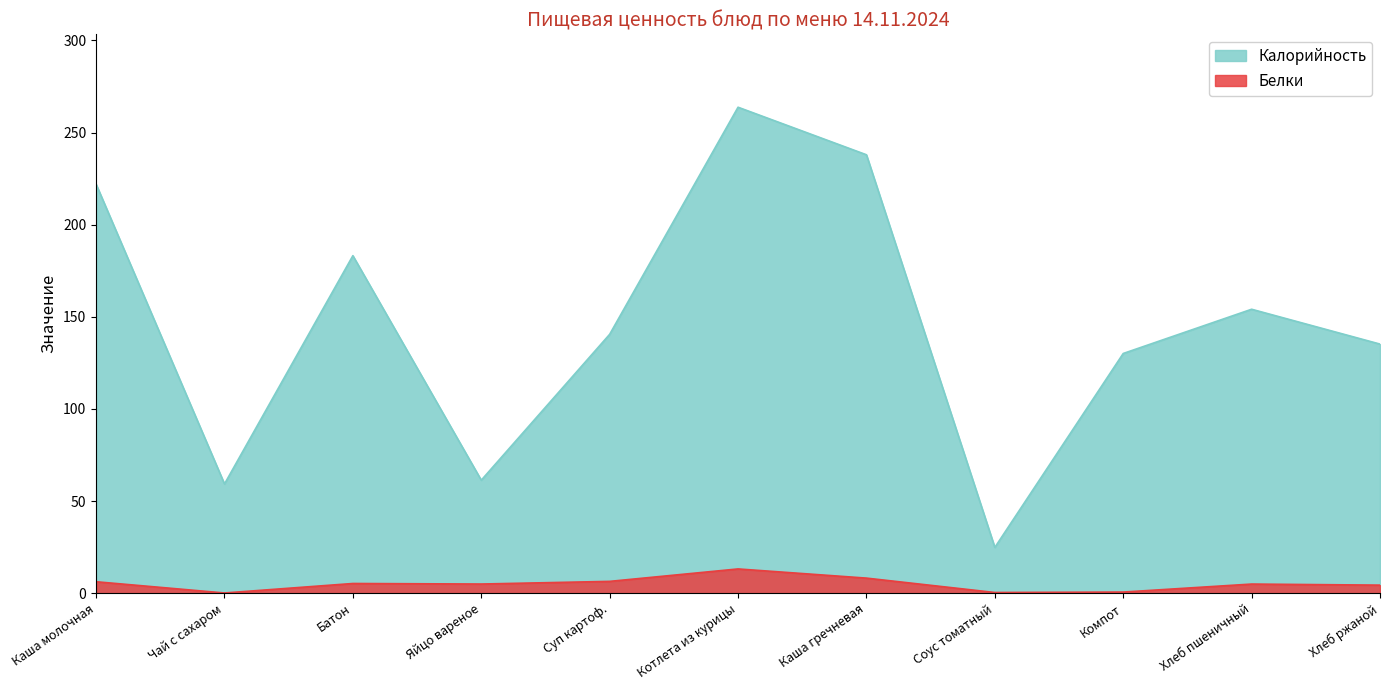

Which series has the largest range (max minus min)?

Калорийность